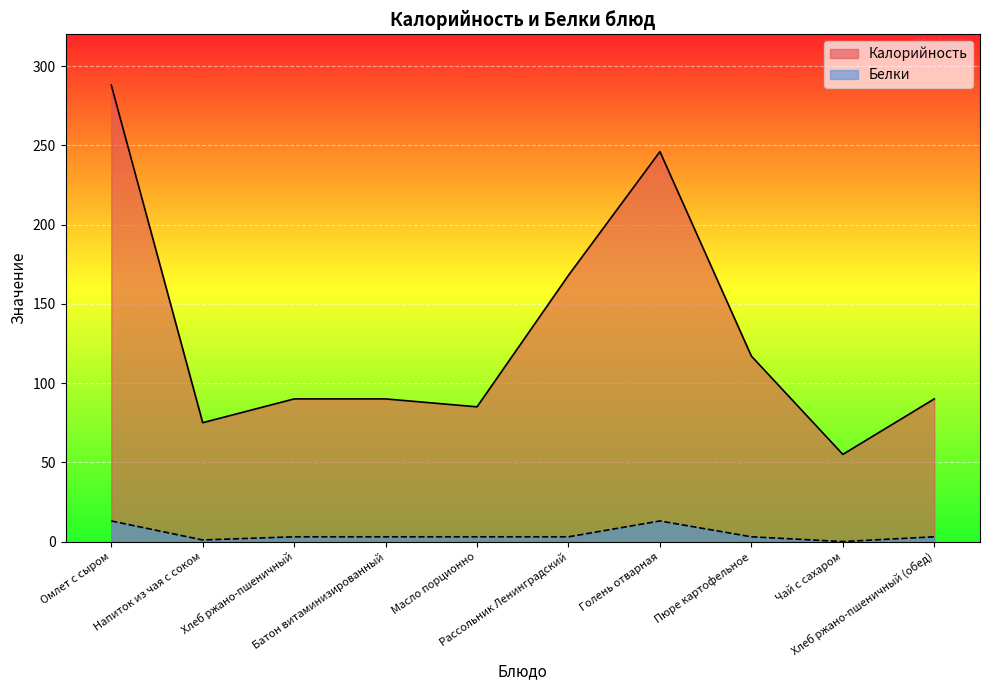

Reading right to left, transcribe all the data shown in this chart.

Калорийность: 90	55	117	246	168	85	90	90	75	288
Белки: 3	0	3	13	3	3	3	3	1	13